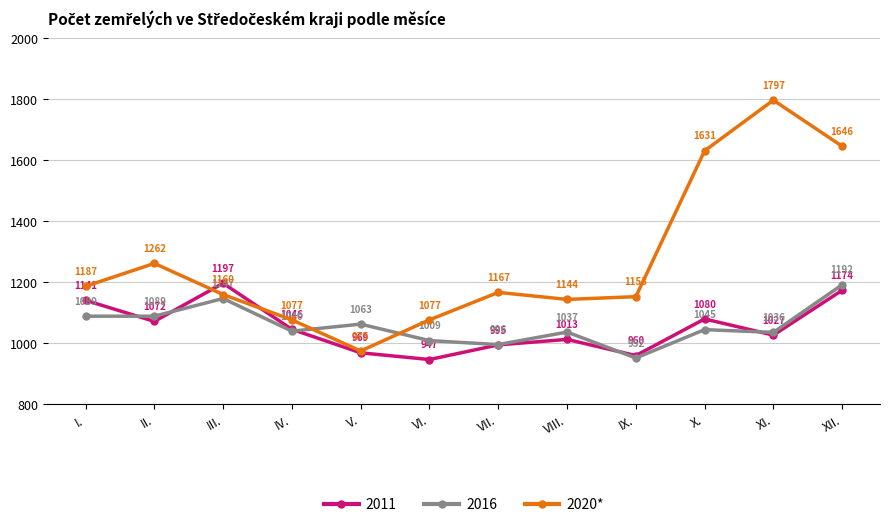

Is the value of 2020* at III. greater than the value of 2011 at VIII.?

Yes